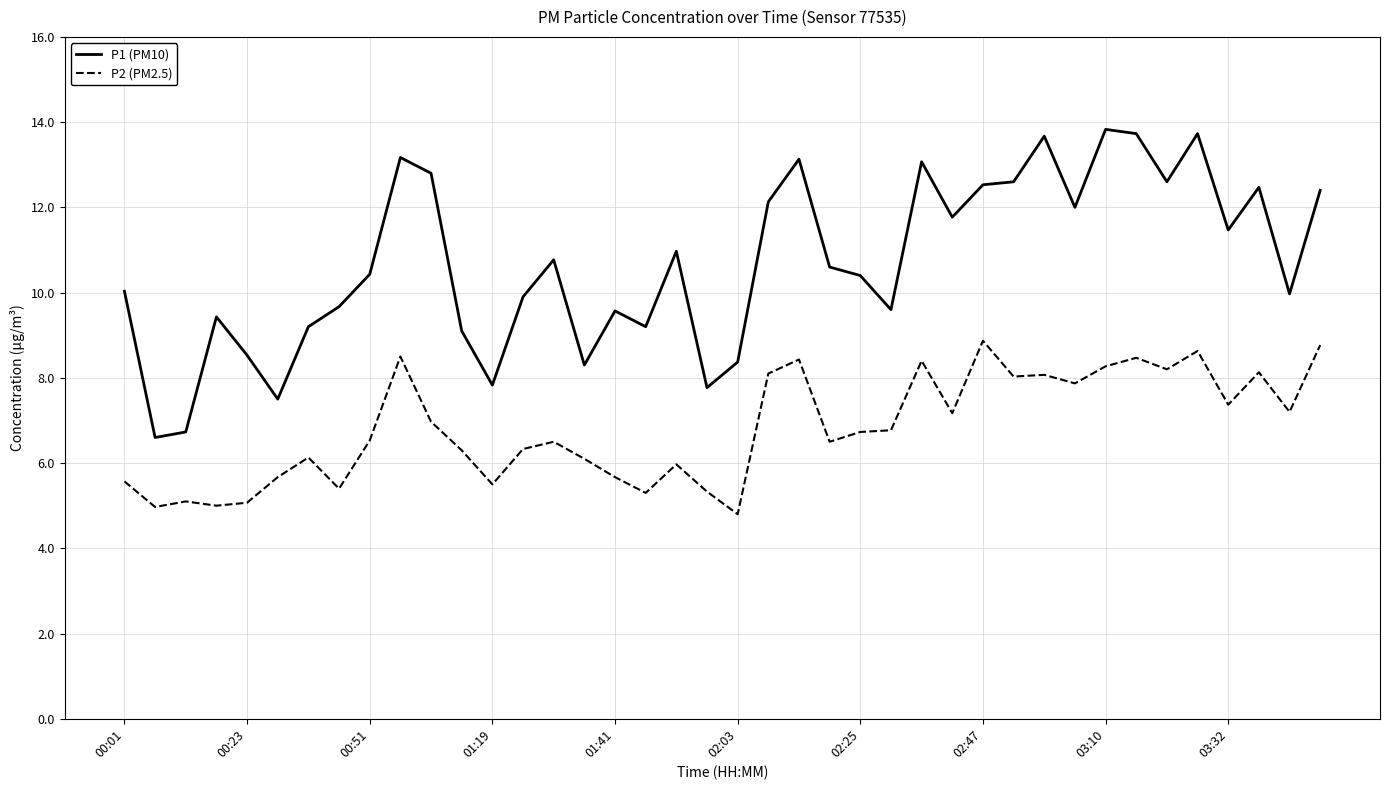

What is the maximum value shown in the chart?

13.8